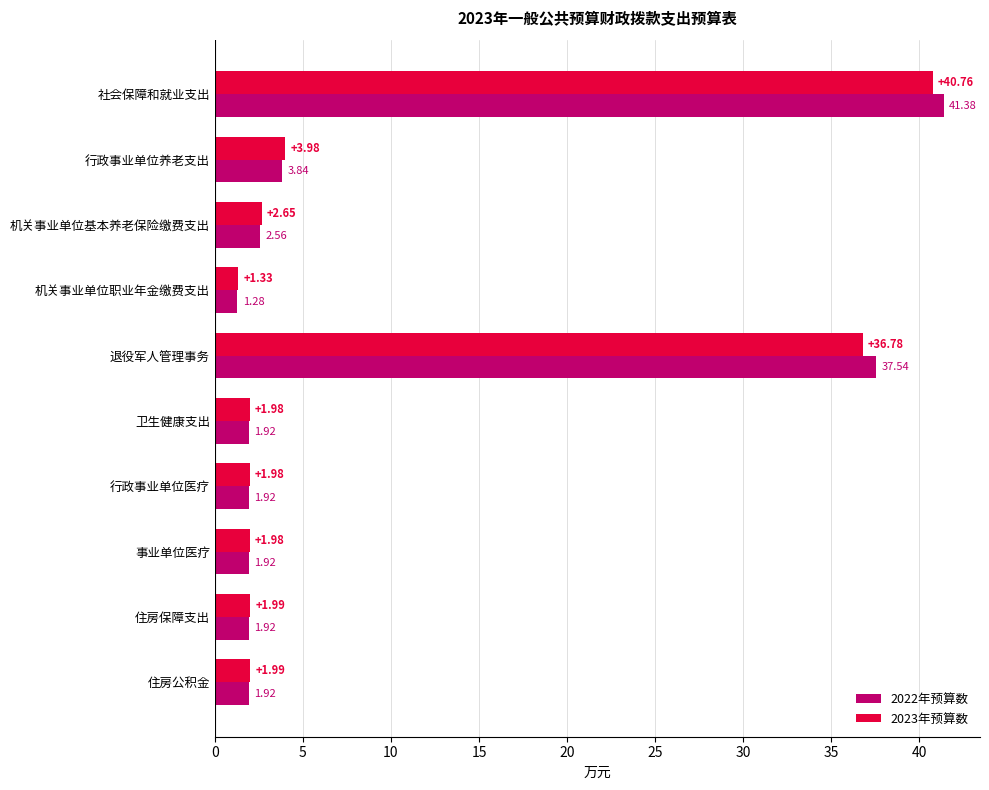

What is the difference between the highest and lowest values at 退役军人管理事务?

0.8